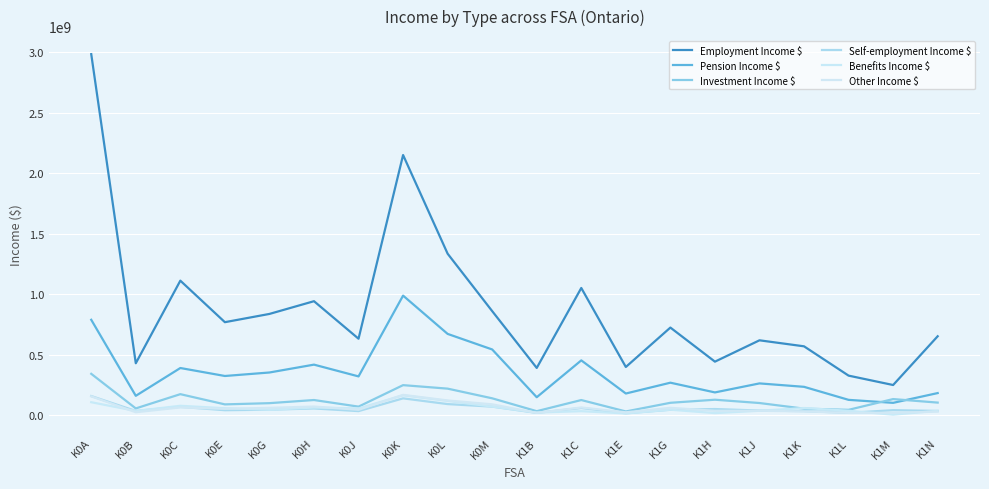

What is the label of the 14th point from the right?

K0J